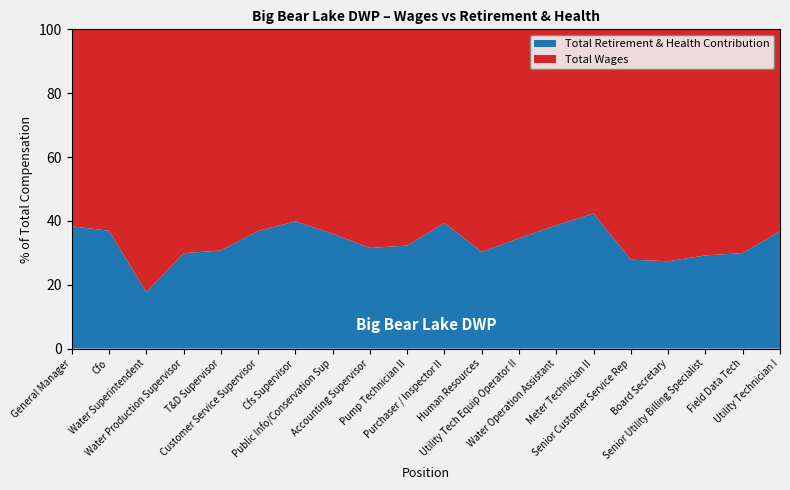

Reading left to right, list all the values displayed in this chart.

Total Wages: General Manager=215354.0	Cfo=158272.0	Water Superintendent=152786.0	Water Production Supervisor=120821.0	T&D Supervisor=115264.0	Customer Service Supervisor=94413.0	Cfs Supervisor=92945.0	Public Info/Conservation Sup=91044.0	Accounting Supervisor=89613.0	Pump Technician II=80118.6	Purchaser / Inspector II=79420.6	Human Resources=76070.0	Utility Tech Equip Operator II=74452.4	Water Operation Assistant=73701.4	Meter Technician II=72154.5	Senior Customer Service Rep=68145.7	Board Secretary=67846.0	Senior Utility Billing Specialist=61445.4	Field Data Tech=54316.2	Utility Technician I=53803.8
Total Retirement & Health Contribution: General Manager=133685.0	Cfo=92645.0	Water Superintendent=32712.0	Water Production Supervisor=51455.0	T&D Supervisor=51135.0	Customer Service Supervisor=55078.0	Cfs Supervisor=61577.0	Public Info/Conservation Sup=51163.0	Accounting Supervisor=41220.0	Pump Technician II=38192.0	Purchaser / Inspector II=51528.0	Human Resources=33029.0	Utility Tech Equip Operator II=39294.0	Water Operation Assistant=46361.0	Meter Technician II=52943.0	Senior Customer Service Rep=26299.0	Board Secretary=25533.0	Senior Utility Billing Specialist=25323.0	Field Data Tech=23194.0	Utility Technician I=31311.0